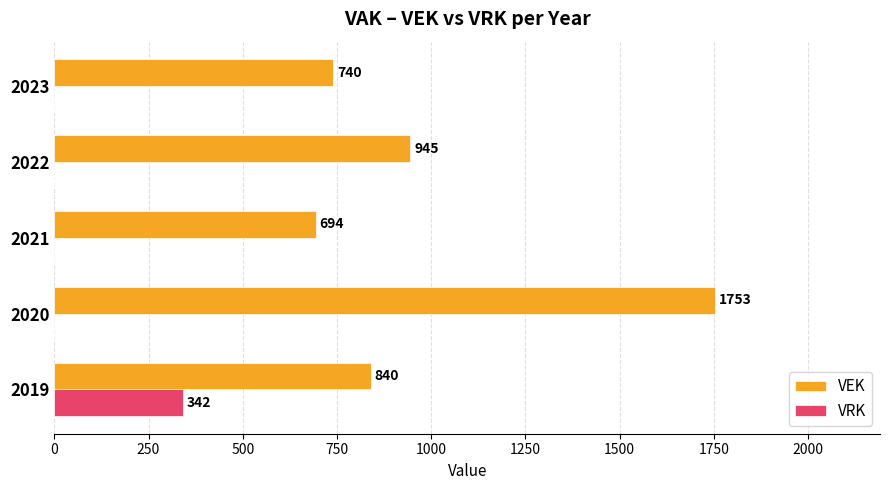

Which series changed the most between 2020 and 2023?

VEK